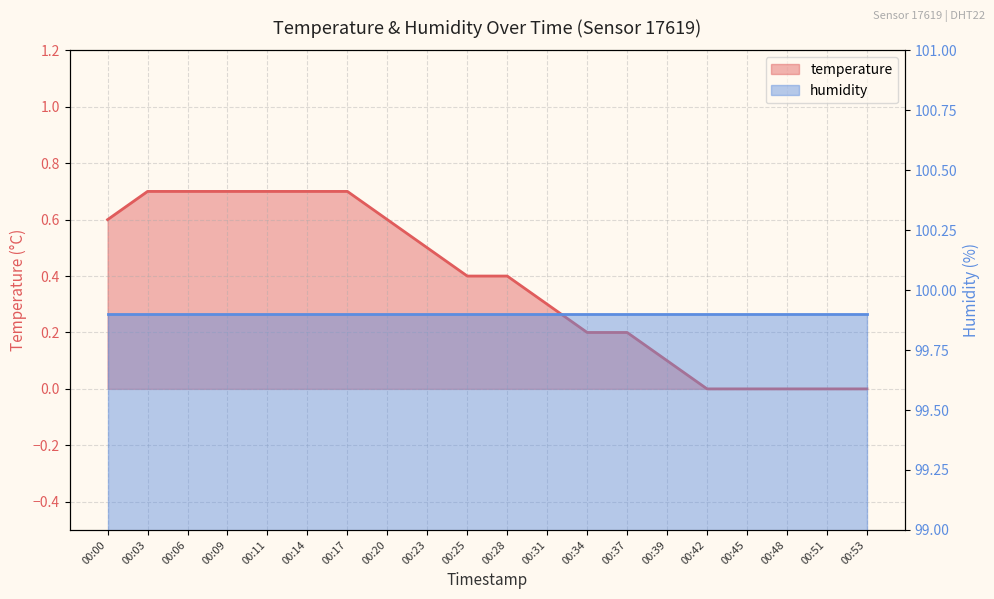

Rank the categories by value from lowest to highest.

00:42, 00:45, 00:48, 00:51, 00:53, 00:39, 00:34, 00:37, 00:31, 00:25, 00:28, 00:23, 00:00, 00:20, 00:03, 00:06, 00:09, 00:11, 00:14, 00:17